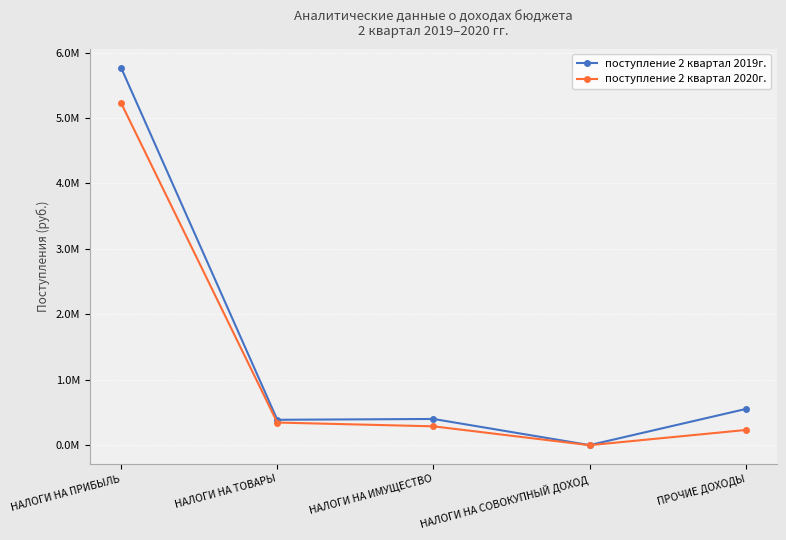

What position from the left is НАЛОГИ НА ПРИБЫЛЬ?

1